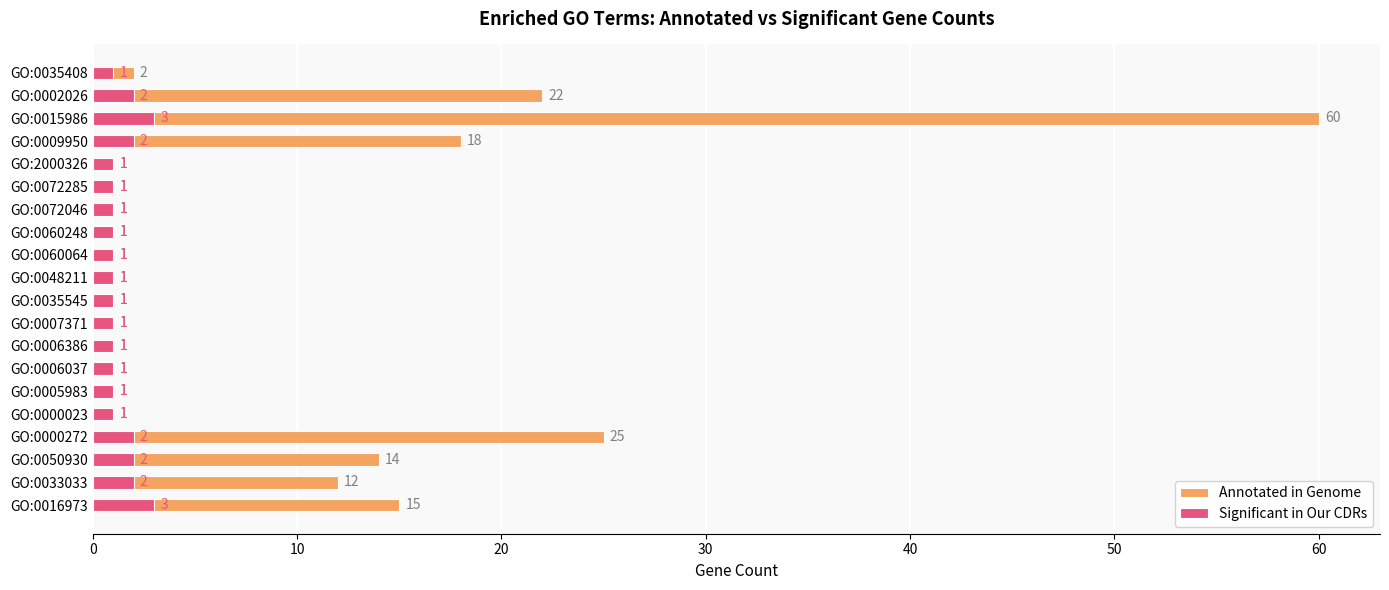

Between GO:0000272 and GO:0072285, which is larger?

GO:0000272